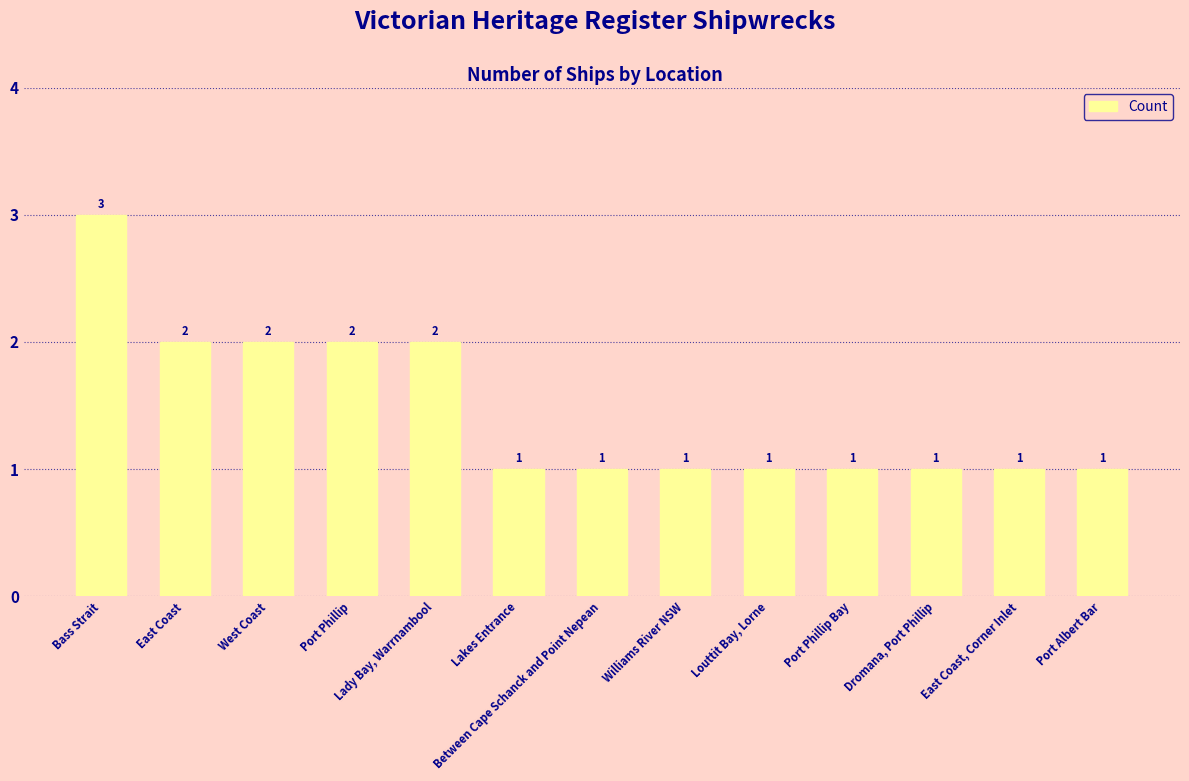

What is the difference between the values at Between Cape Schanck and Point Nepean and West Coast?

1